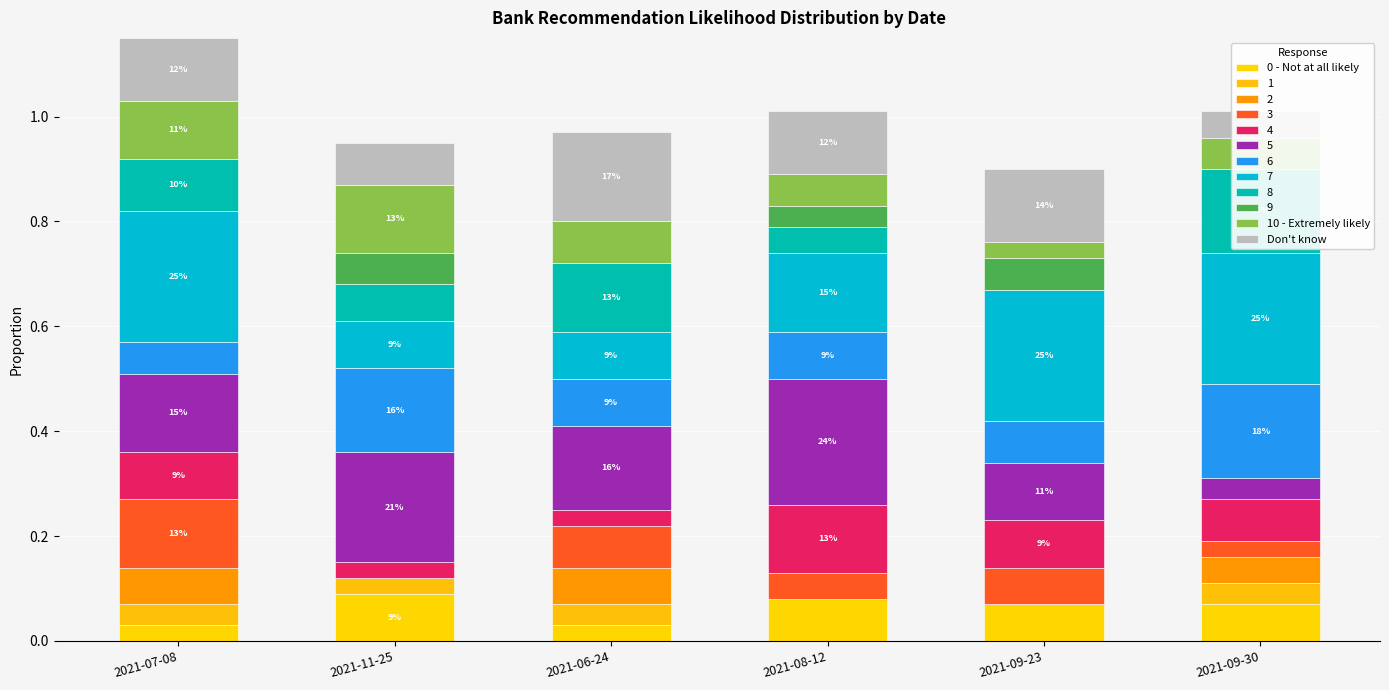

What are all the series names shown in the legend?

0 - Not at all likely, 10 - Extremely likely, Don't know